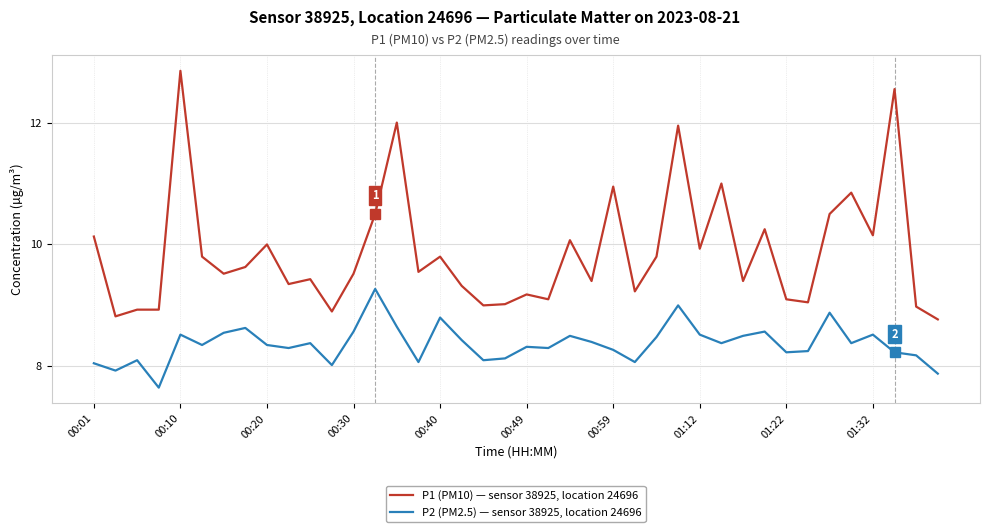

List the series in order of their peak value, highest first.

P1 (PM10) — sensor 38925, location 24696, P2 (PM2.5) — sensor 38925, location 24696